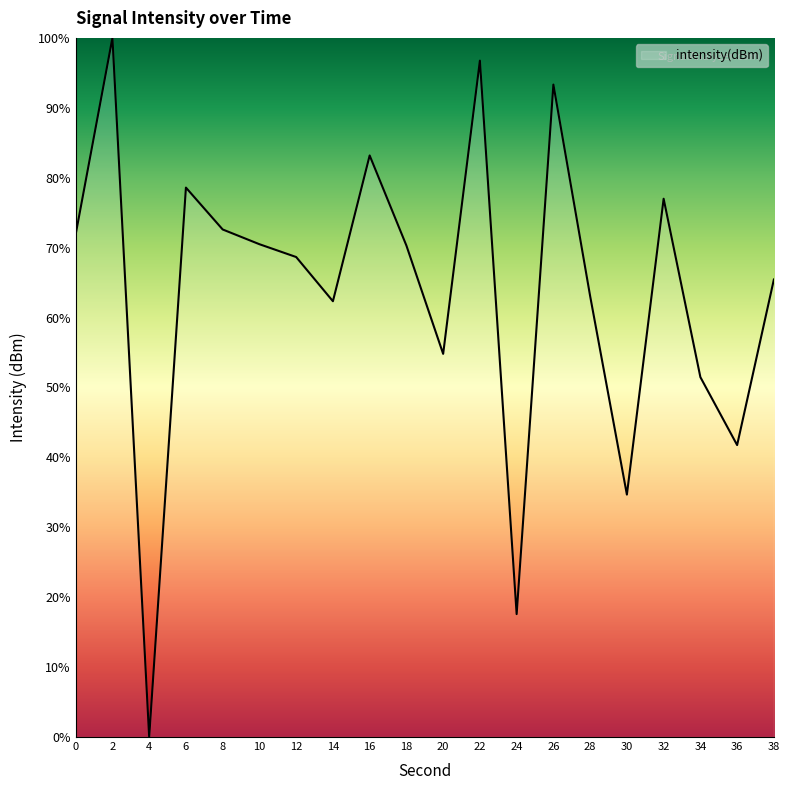

What is the ratio of the value at 36 to the value at 20?

0.8